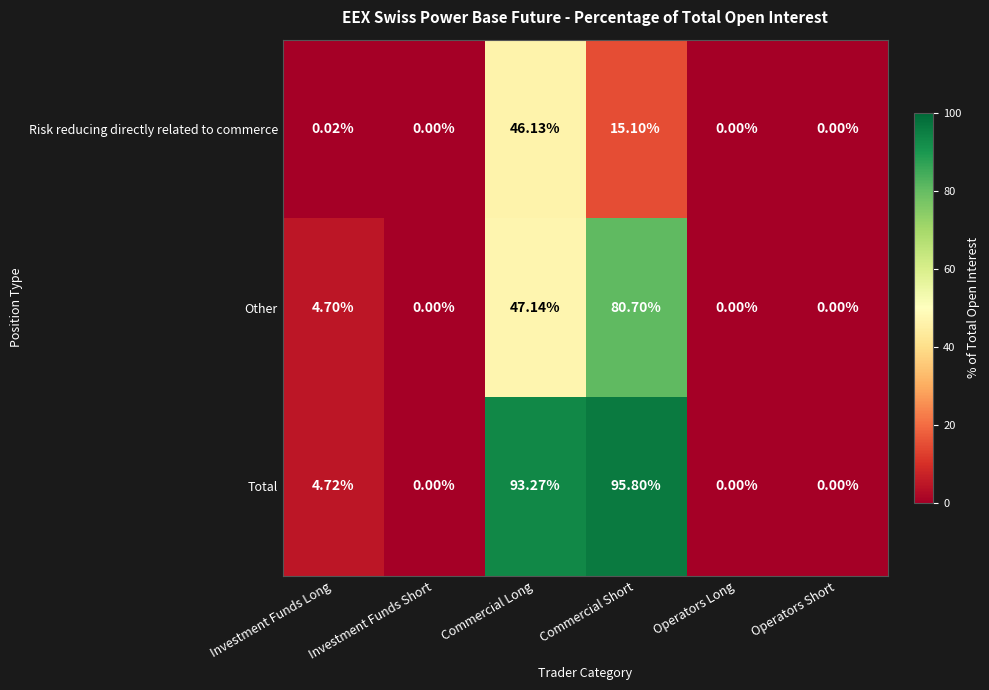

At which category is the sum across all series the highest?

Commercial Short